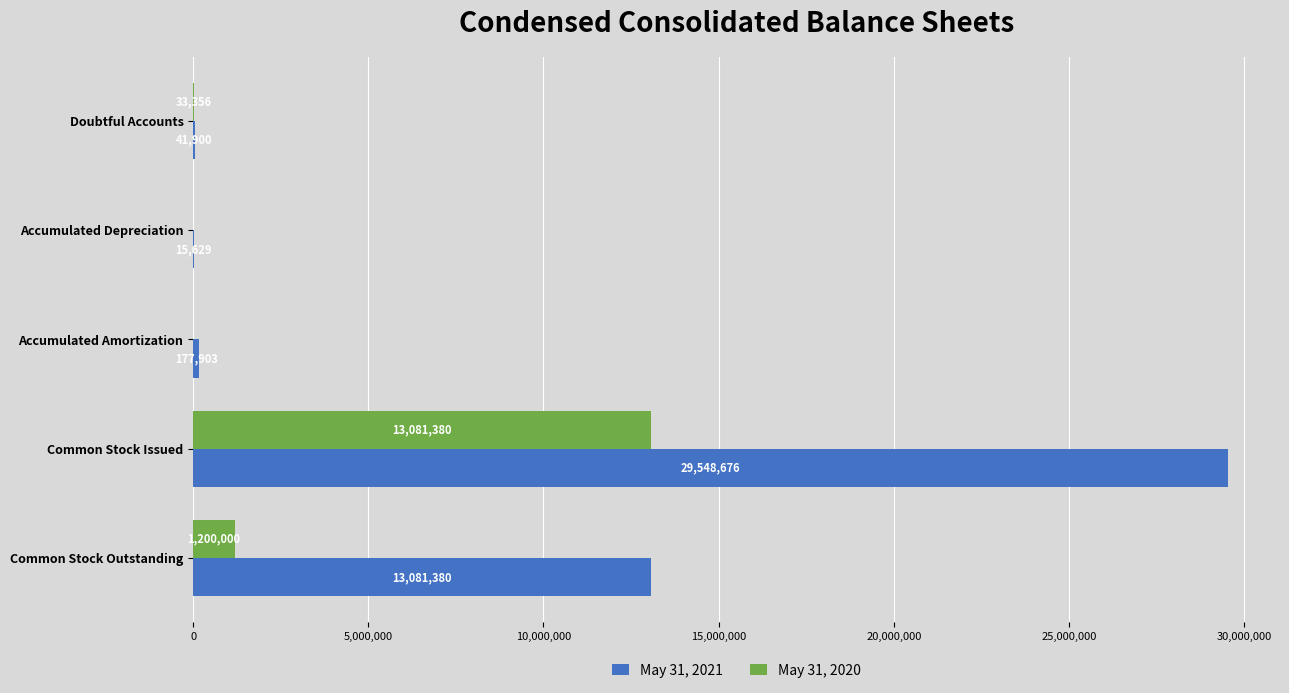

Between Common Stock Issued and Common Stock Outstanding, which series saw the biggest shift?

May 31, 2021